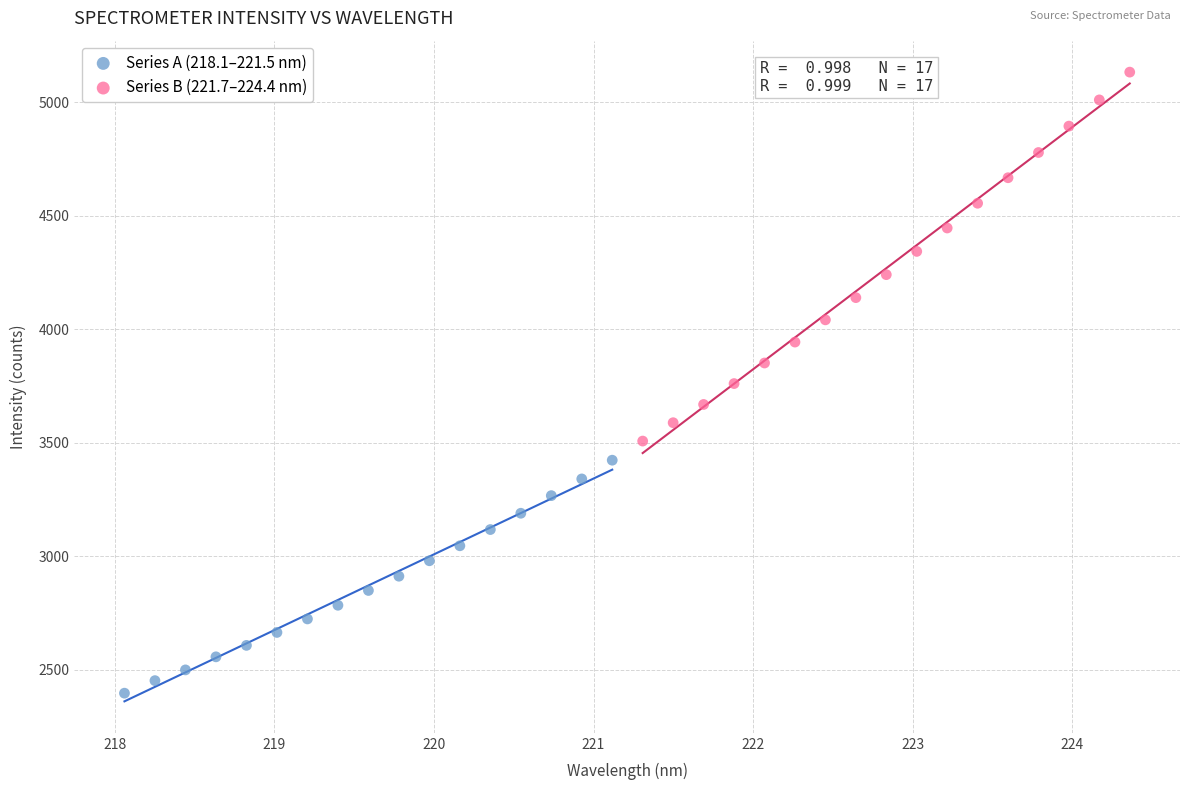

Which series reaches the maximum Y coordinate?

Series B (221.7–224.4 nm)